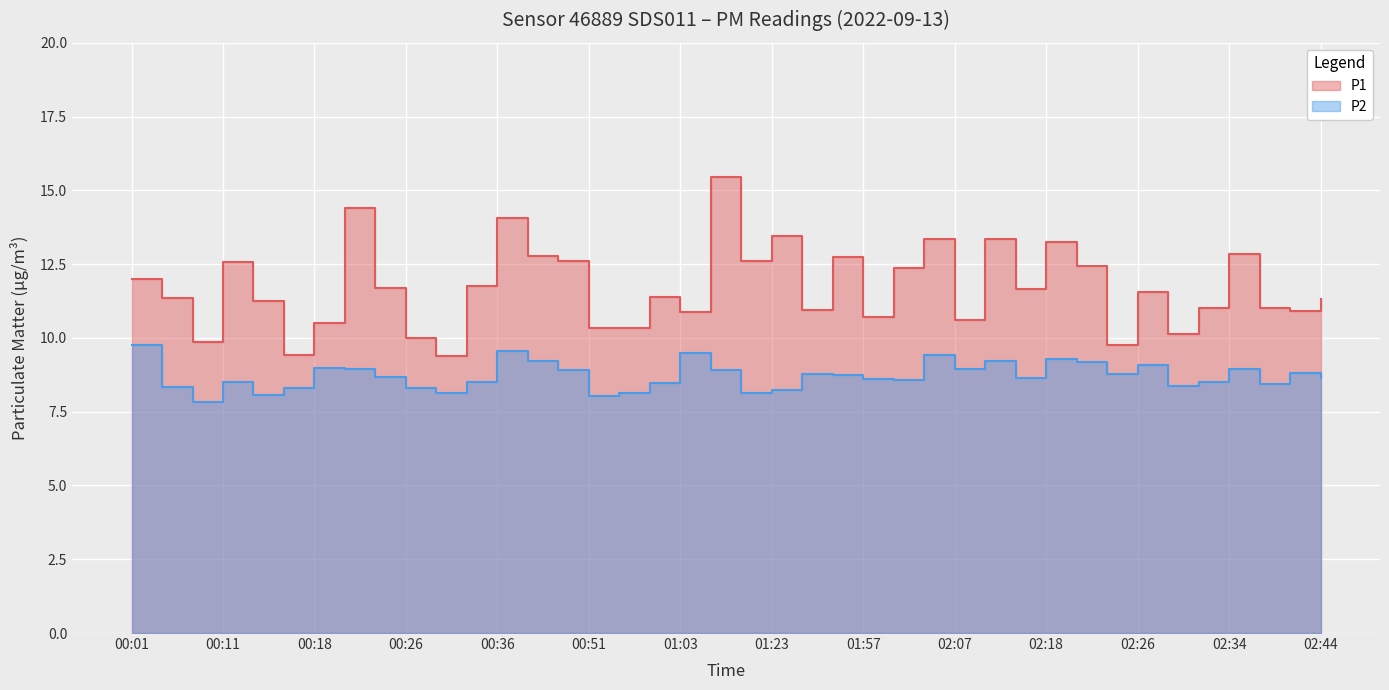

Is it true that P2 equals 8.6 at 01:59?

True